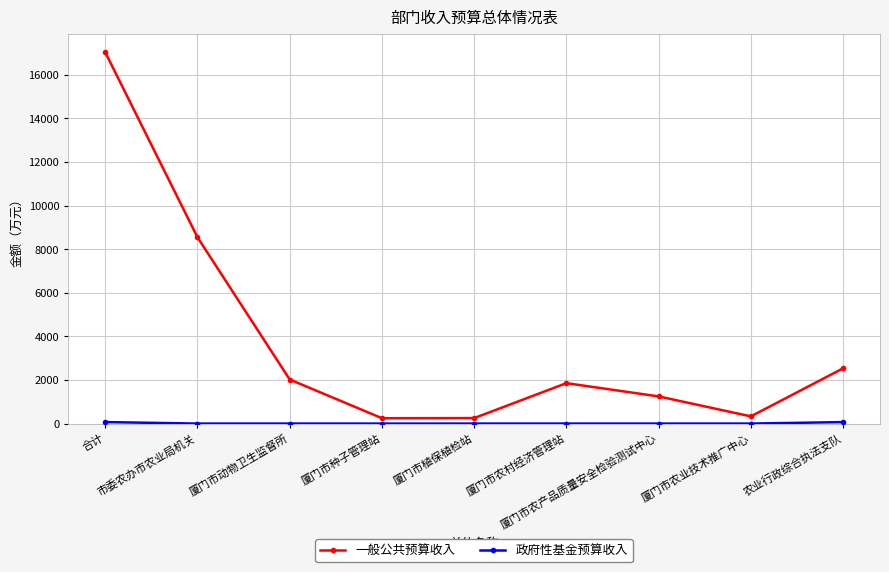

Does the chart display data point markers on the line(s)?

Yes